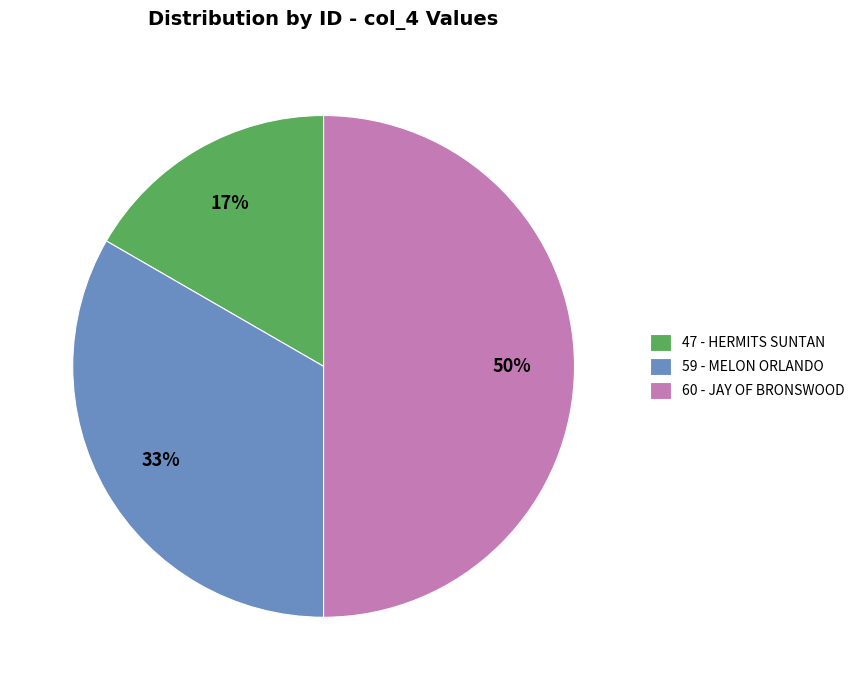

Approximately how many times larger is the value at 60 - JAY OF BRONSWOOD compared to 59 - MELON ORLANDO?

1.5